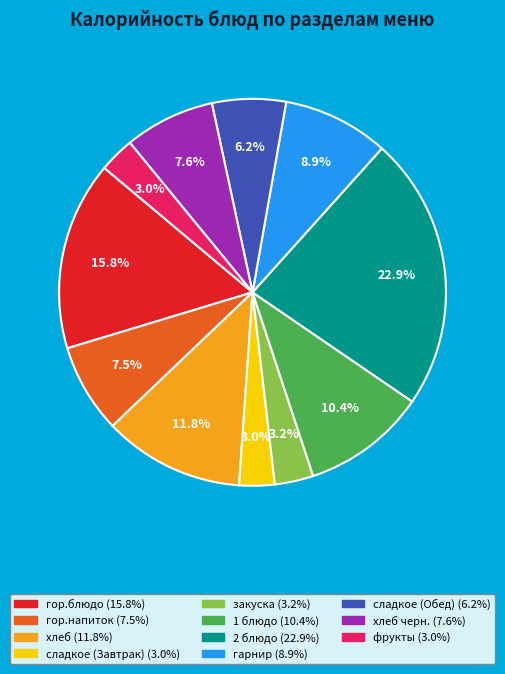

Is there a majority slice in this chart?

No